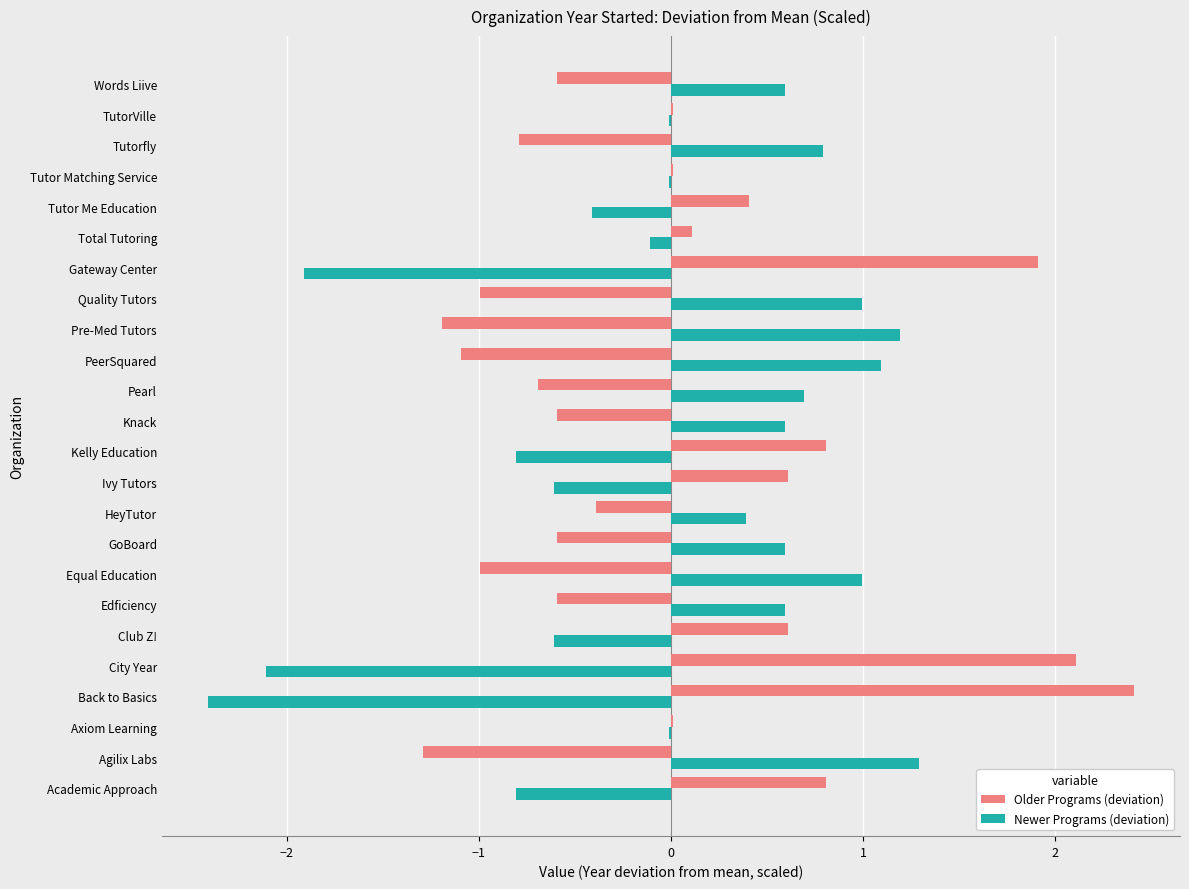

What is the sum of the Newer Programs (deviation) values at Quality Tutors and Club Z!?

0.4